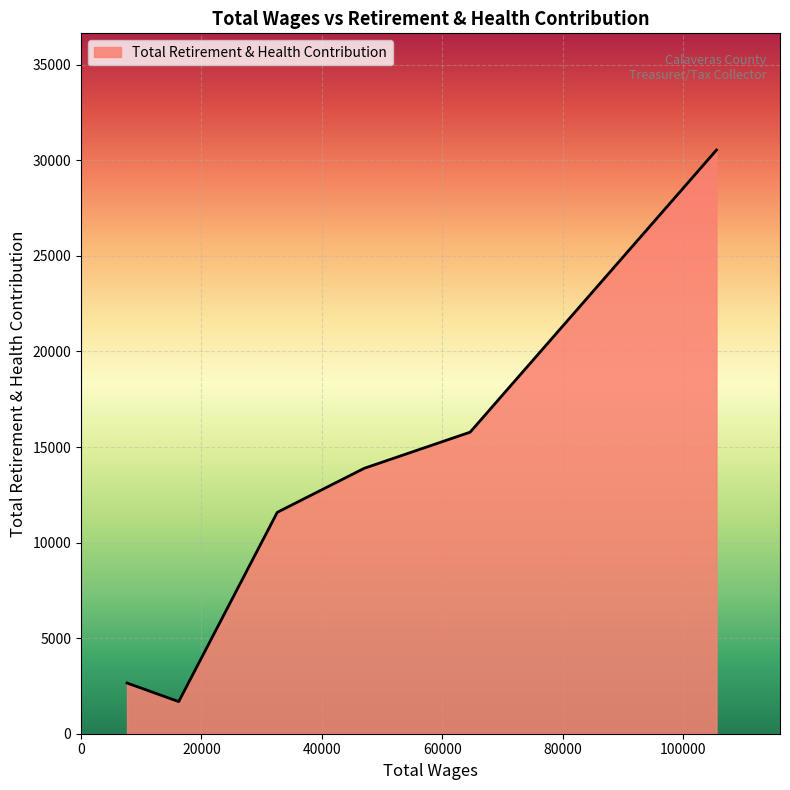

What is the difference between the maximum and minimum values?

28857